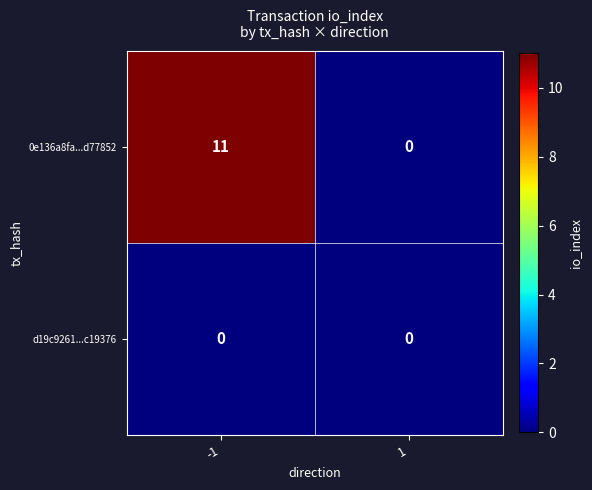

What is the maximum value for 0e136a8fa...d77852?

11